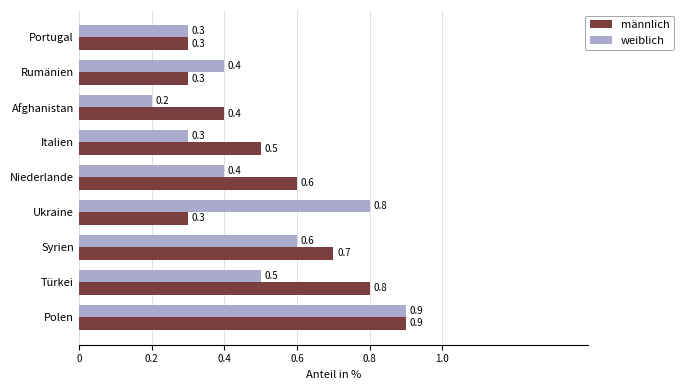

What is the difference between the second highest and second lowest values in the weiblich series?

0.5